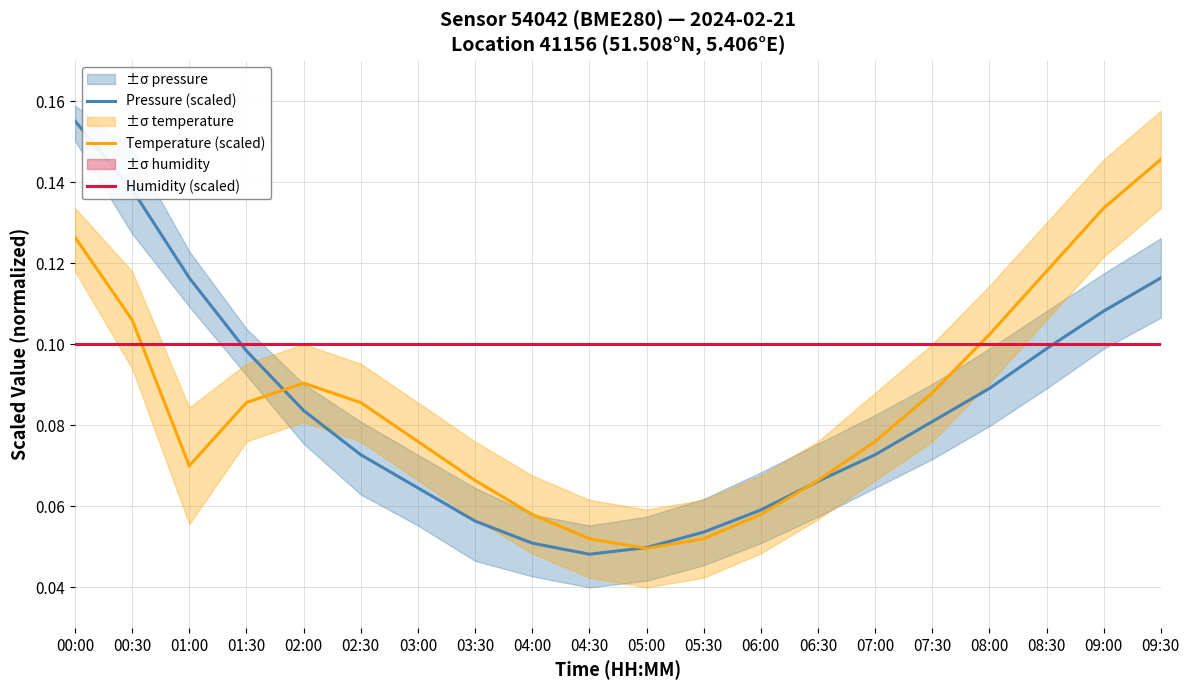

What is the value of the Temperature (scaled) point at the 9th from the left?

0.1